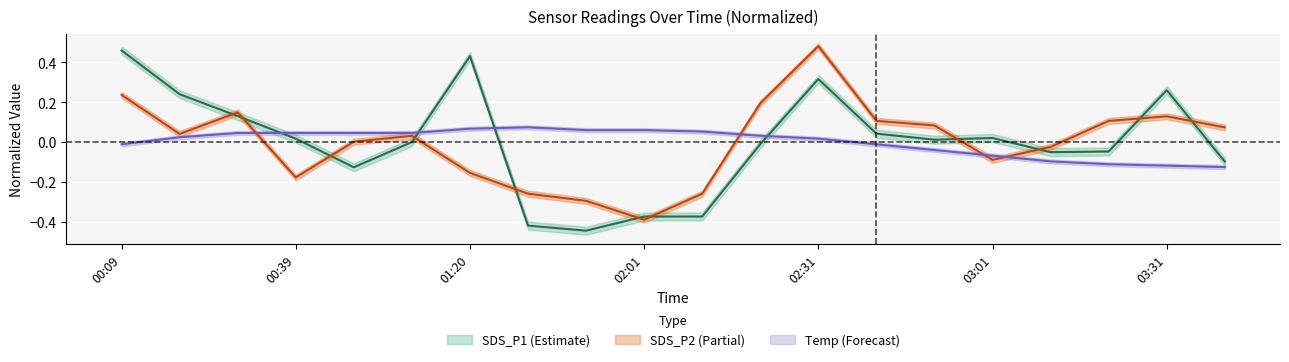

Reading right to left, list all the values displayed in this chart.

SDS_P1: 03:42=-0.1	03:31=0.3	03:21=-0.0	03:11=-0.0	03:01=0.0	02:51=0.0	02:41=0.0	02:31=0.3	02:21=-0.0	02:11=-0.4	02:01=-0.4	01:51=-0.4	01:30=-0.4	01:20=0.4	00:59=0.0	00:49=-0.1	00:39=0.0	00:29=0.1	00:19=0.2	00:09=0.5
SDS_P2: 03:42=0.1	03:31=0.1	03:21=0.1	03:11=-0.0	03:01=-0.1	02:51=0.1	02:41=0.1	02:31=0.5	02:21=0.2	02:11=-0.3	02:01=-0.4	01:51=-0.3	01:30=-0.3	01:20=-0.2	00:59=0.0	00:49=0.0	00:39=-0.2	00:29=0.1	00:19=0.0	00:09=0.2
Temp: 03:42=-0.1	03:31=-0.1	03:21=-0.1	03:11=-0.1	03:01=-0.1	02:51=-0.0	02:41=-0.0	02:31=0.0	02:21=0.0	02:11=0.1	02:01=0.1	01:51=0.1	01:30=0.1	01:20=0.1	00:59=0.0	00:49=0.0	00:39=0.0	00:29=0.0	00:19=0.0	00:09=-0.0